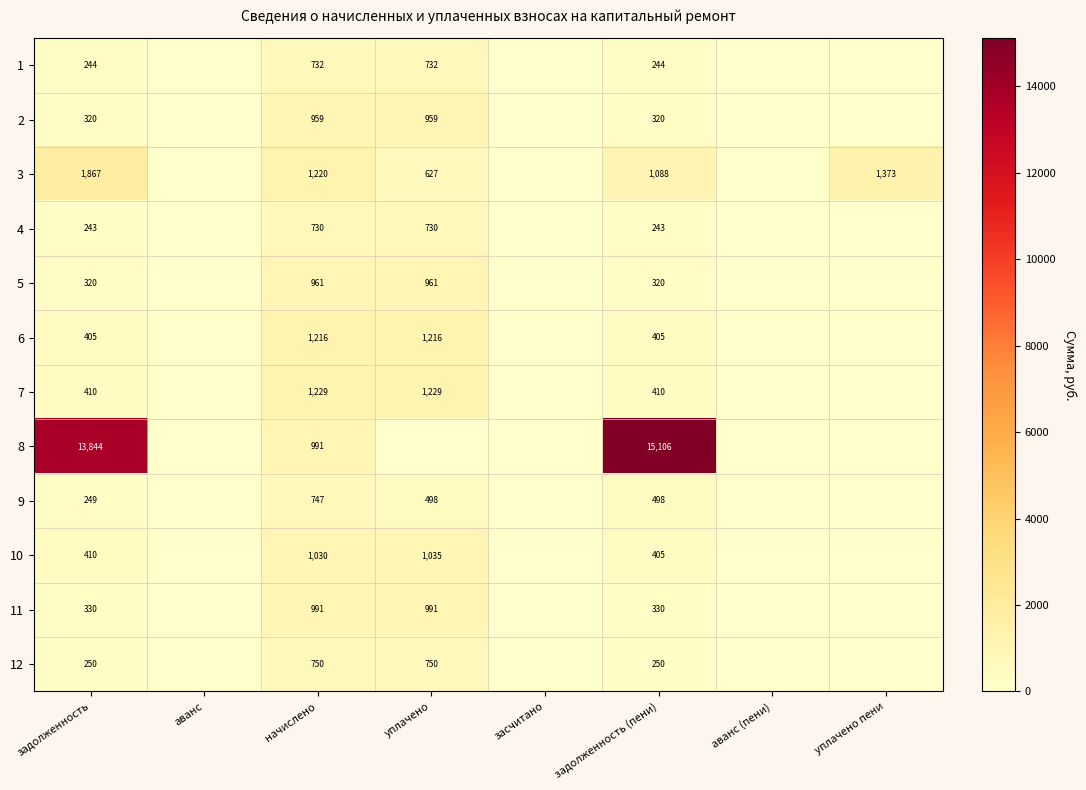

What is the total value across all series at начислено?

11556